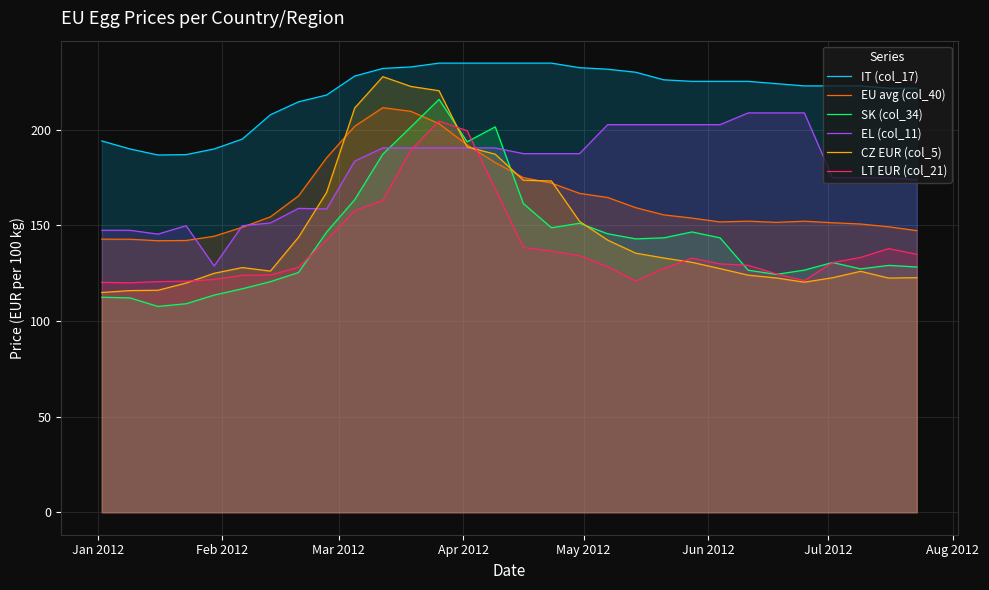

How many times do CZ EUR (col_5) and EU avg (col_40) cross each other?

6